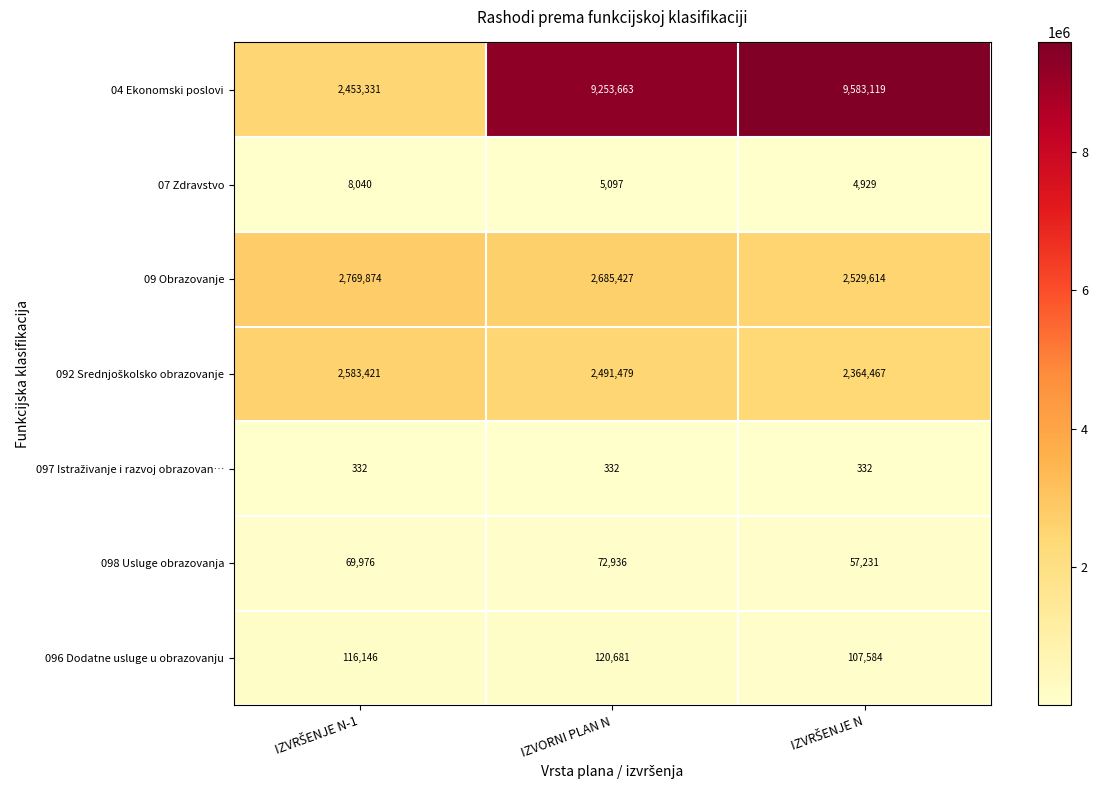

At which label does 098 Usluge obrazovanja reach its peak?

IZVORNI PLAN N